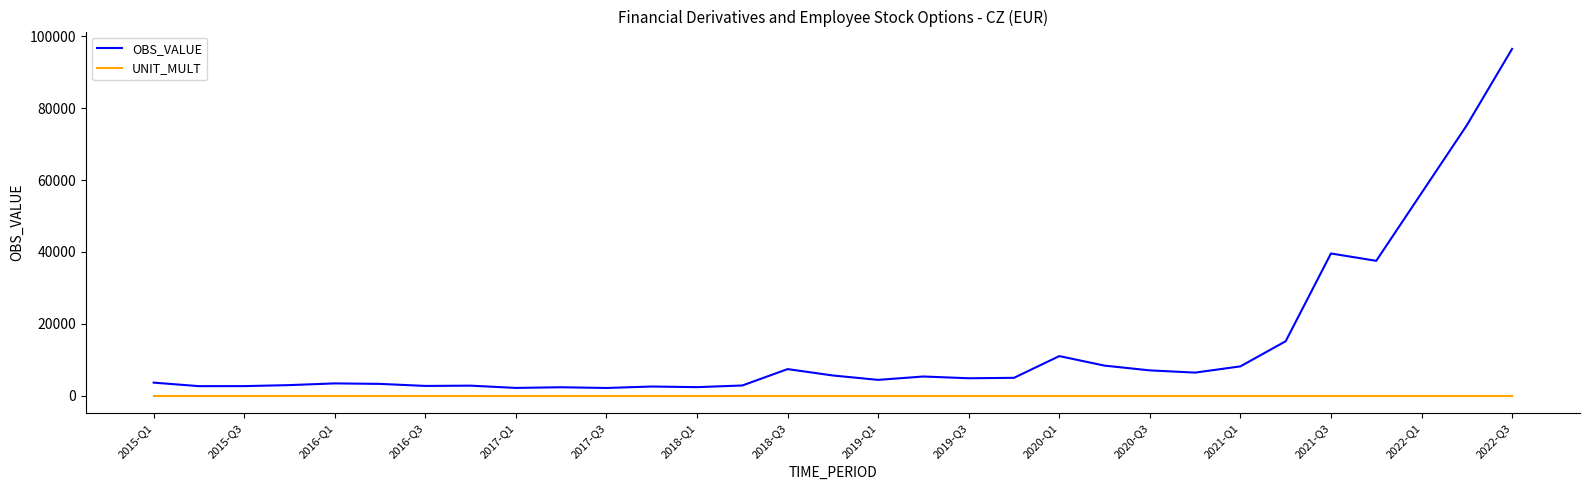

What is the difference between the maximum and minimum values in the OBS_VALUE series?

94242.7